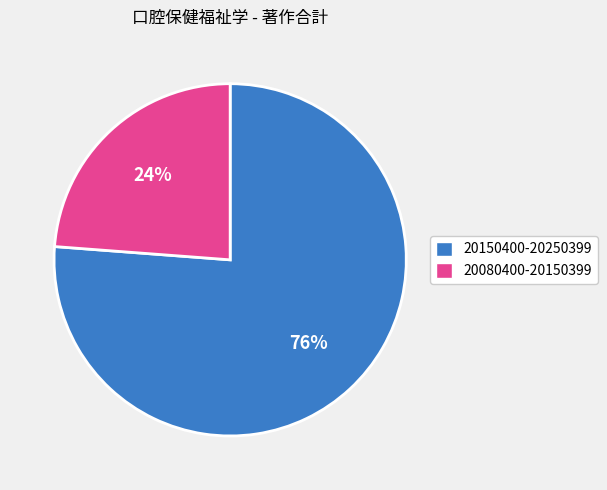

Which slice is the largest?

20150400-20250399